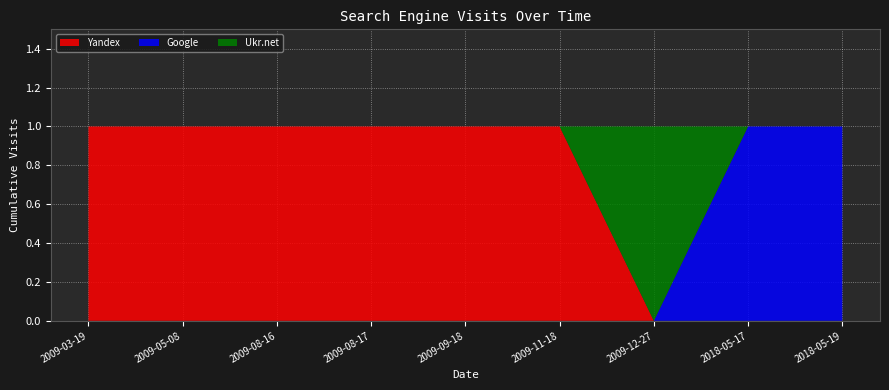

Reading left to right, extract all data points from this chart.

Yandex: 2009-03-19=1	2009-05-08=1	2009-08-16=1	2009-08-17=1	2009-09-18=1	2009-11-18=1	2009-12-27=0	2018-05-17=0	2018-05-19=0
Google: 2009-03-19=0	2009-05-08=0	2009-08-16=0	2009-08-17=0	2009-09-18=0	2009-11-18=0	2009-12-27=0	2018-05-17=1	2018-05-19=1
Ukr.net: 2009-03-19=0	2009-05-08=0	2009-08-16=0	2009-08-17=0	2009-09-18=0	2009-11-18=0	2009-12-27=1	2018-05-17=0	2018-05-19=0